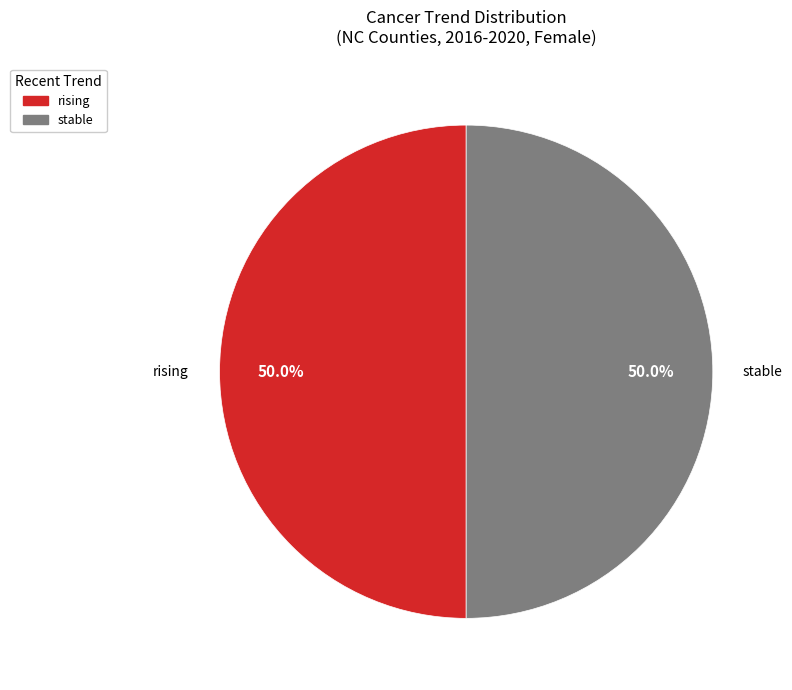

Combined, do rising and stable account for over 50%?

Yes